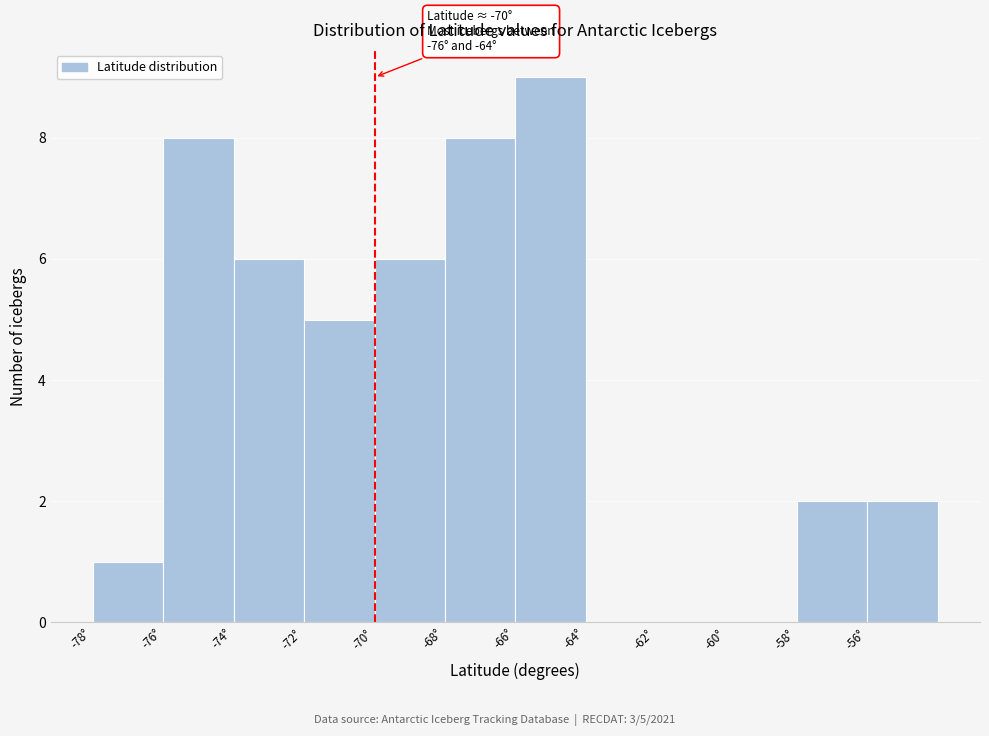

Which range on the x-axis has the tallest bar?

-66 to -64